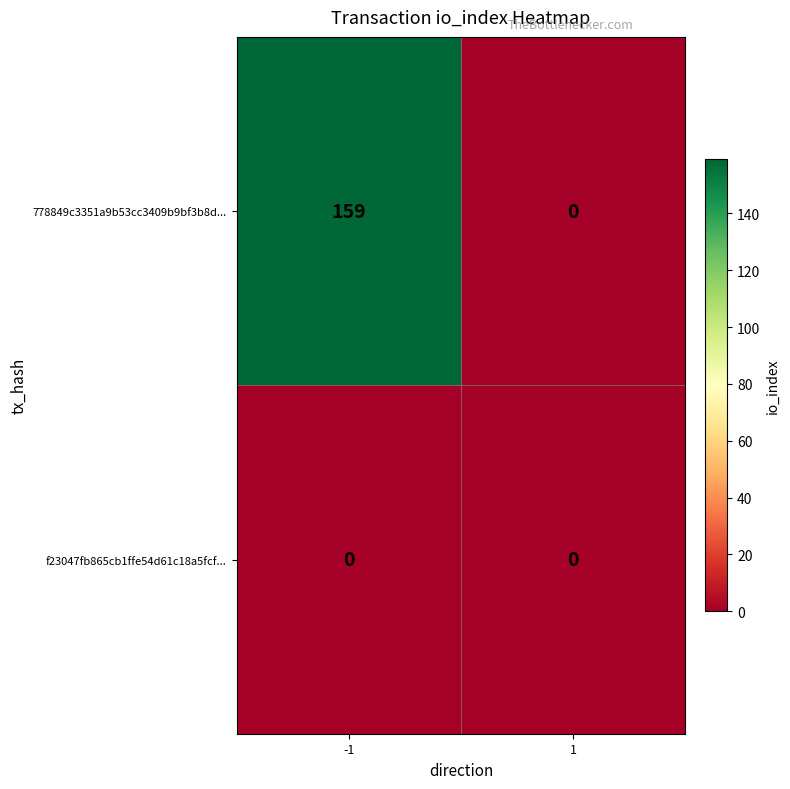

List the series in order of their peak value, lowest first.

f23047fb865cb1ffe54d61c18a5fcf..., 778849c3351a9b53cc3409b9bf3b8d...